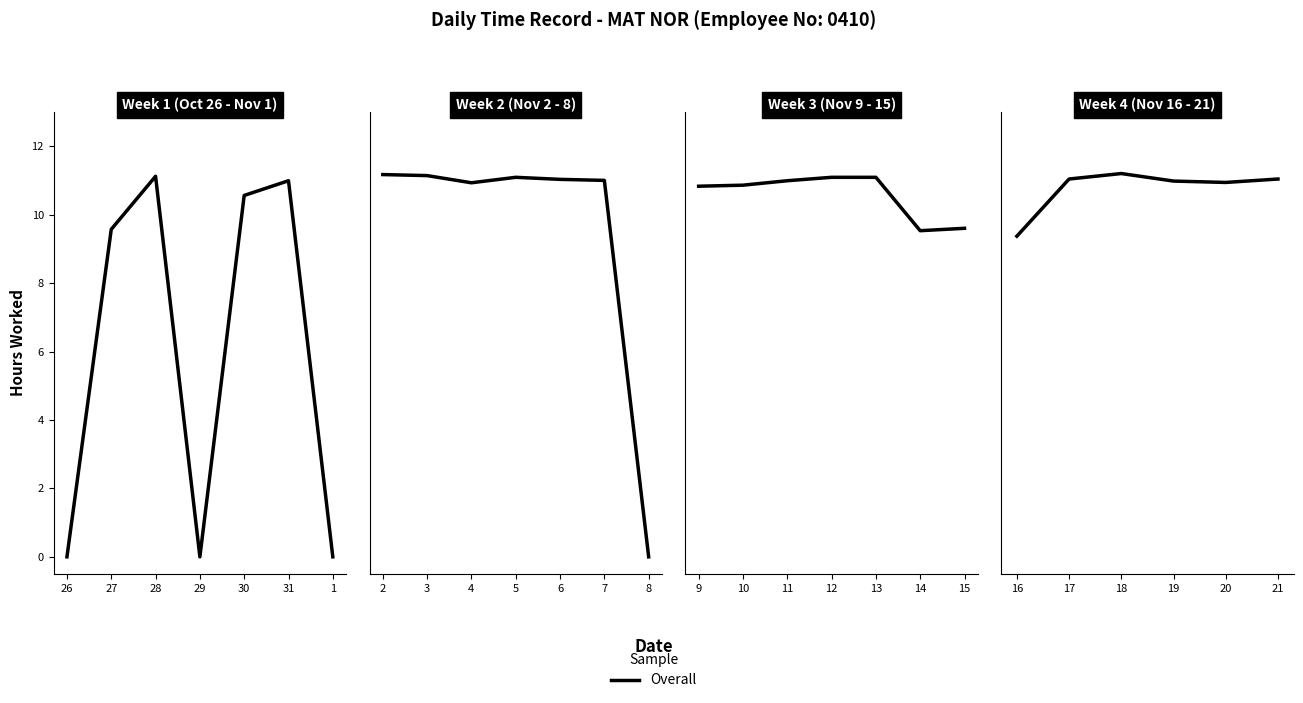

How many lines are shown in the chart?

1